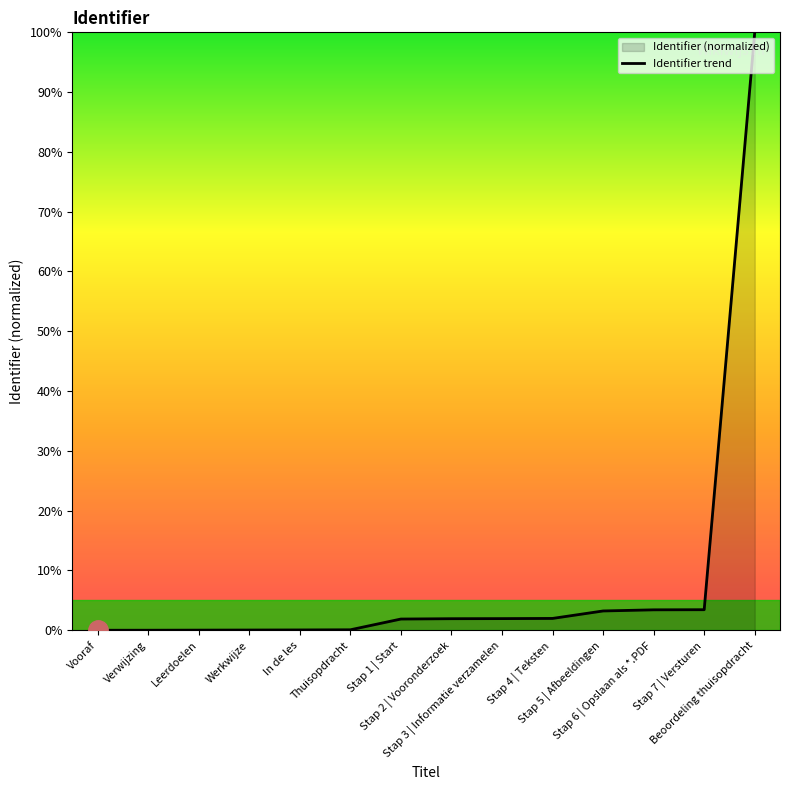

Reading left to right, what are all the values shown in this chart?

Vooraf=0.0	Verwijzing=0.0	Leerdoelen=0.0	Werkwijze=0.0	In de les=0.1	Thuisopdracht=0.1	Stap 1 | Start=1.9	Stap 2 | Vooronderzoek=1.9	Stap 3 | Informatie verzamelen=1.9	Stap 4 | Teksten=2.0	Stap 5 | Afbeeldingen=3.2	Stap 6 | Opslaan als *.PDF=3.4	Stap 7 | Versturen=3.4	Beoordeling thuisopdracht=100.0